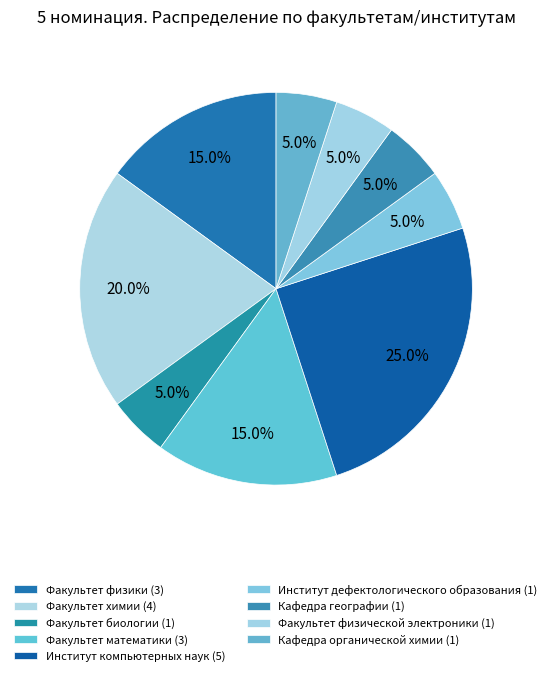

Which category has the biggest portion of the pie?

Институт компьютерных наук